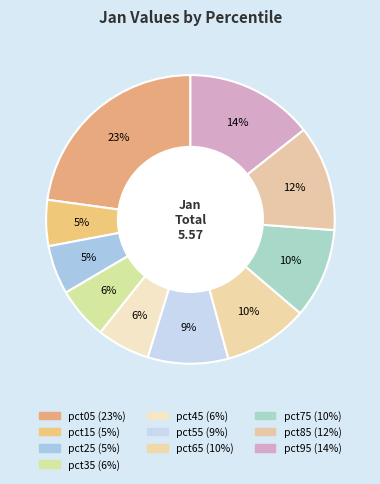

Count the number of slices in the pie.

10